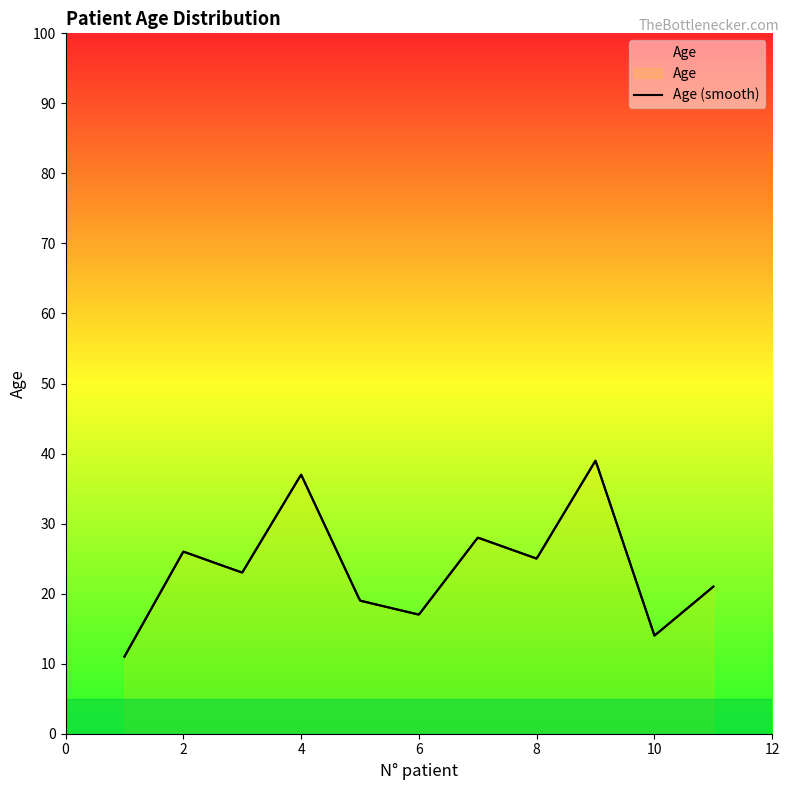

What is the greatest value displayed?

39